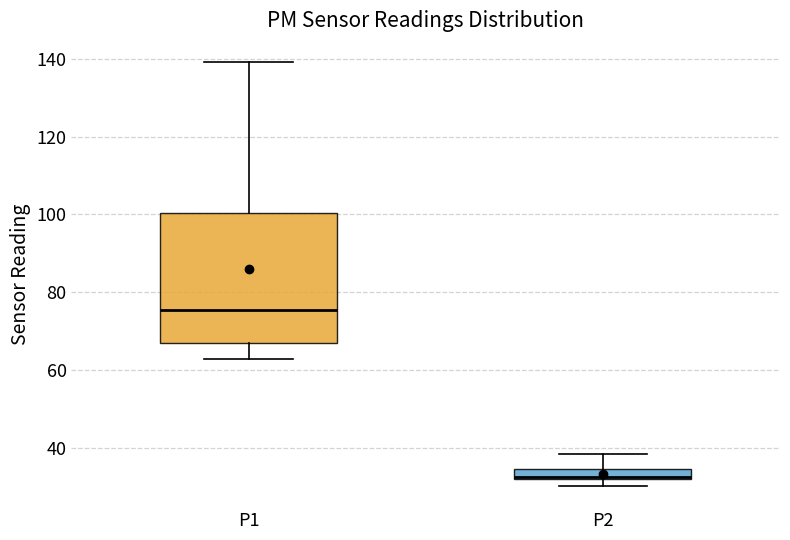

Where does the upper whisker of the box for P1 end on the y-axis? The values are not printed on the chart, so give them approximately, as read against the axis.

140